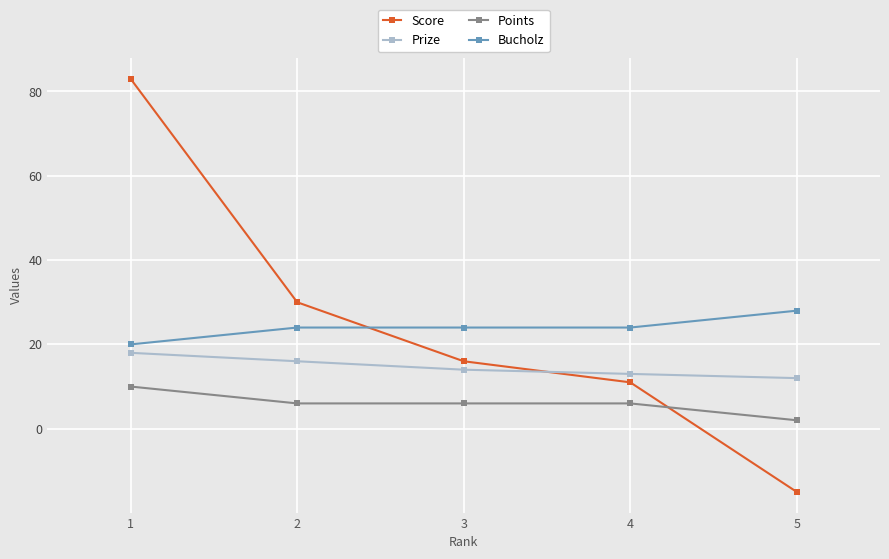

Which category has the highest value in the Bucholz series?

5